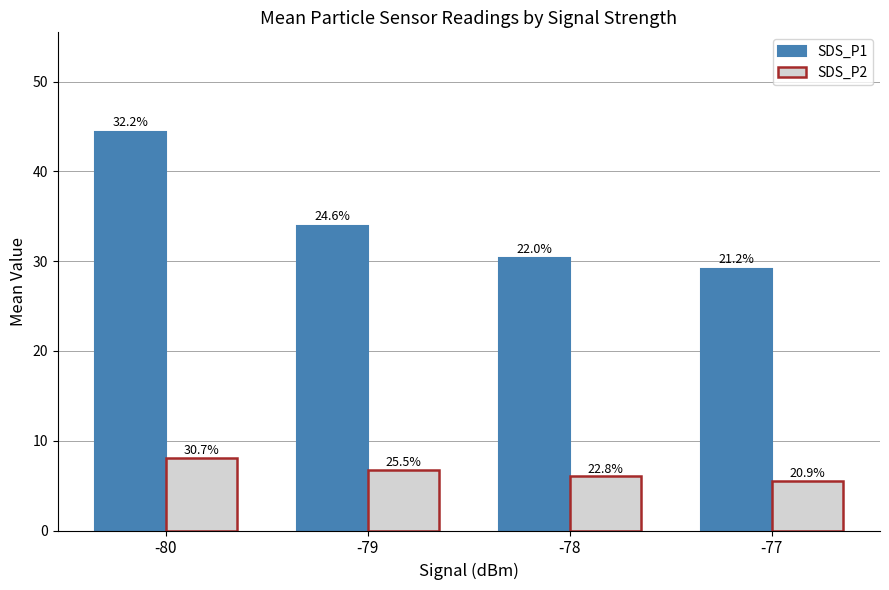

What are all the series names shown in the legend?

SDS_P1, SDS_P2